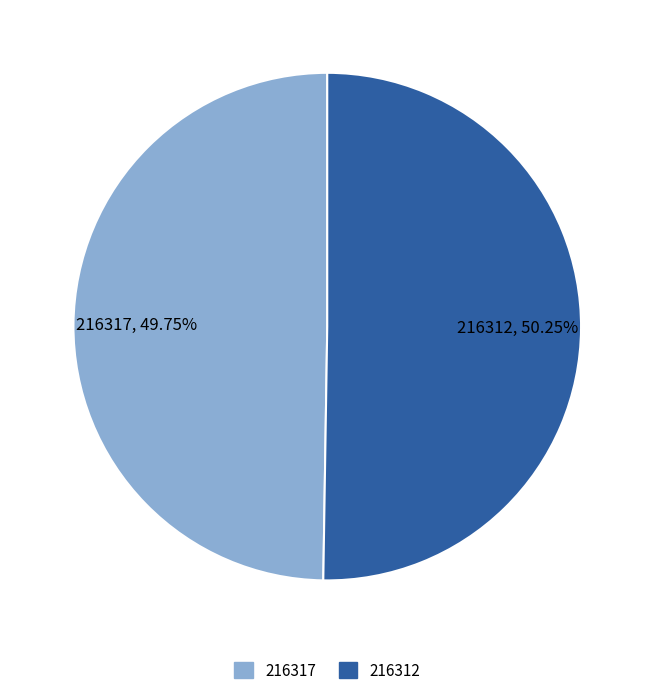

How many segments does this pie chart have?

2